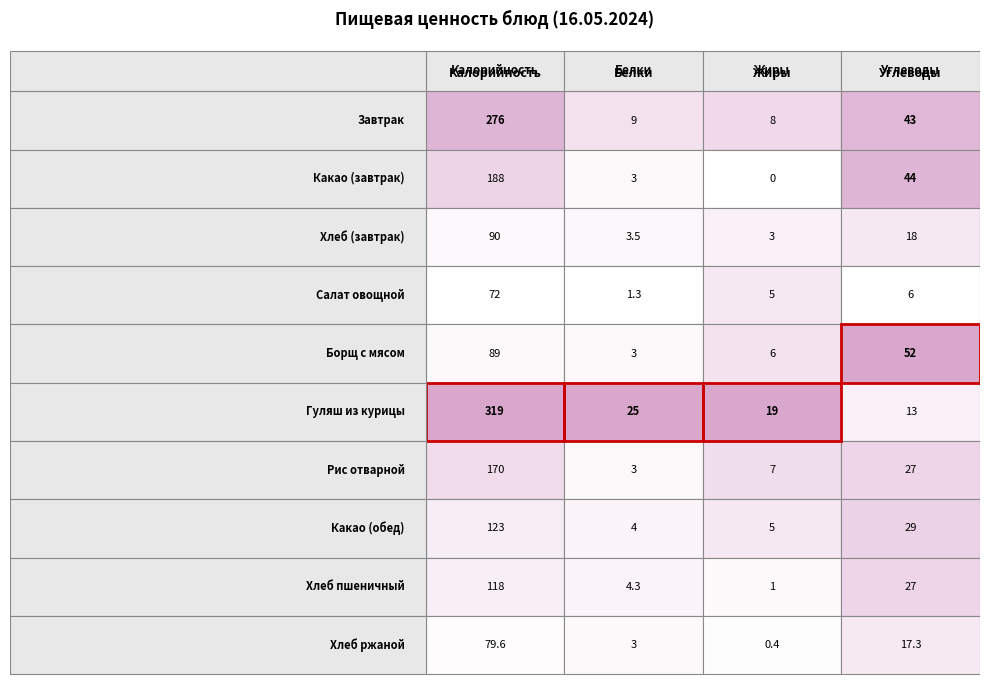

What is the sum of the Борщ с мясом values at Углеводы and Калорийность?

141.0